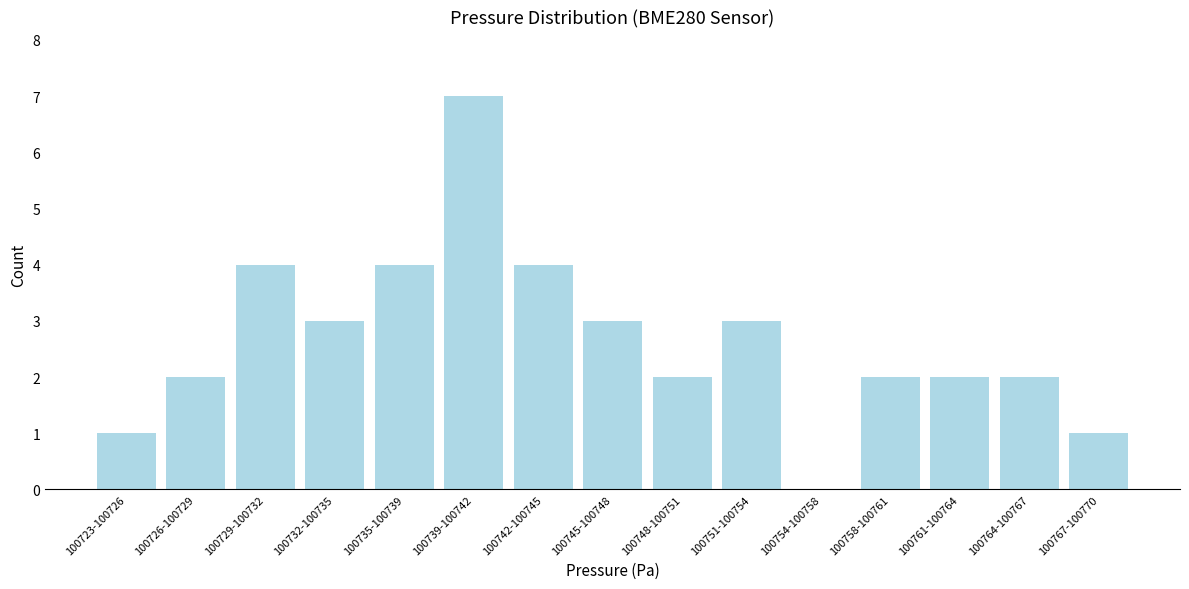

Reading left to right, transcribe all the data shown in this chart.

100723-100726=1	100726-100729=2	100729-100732=4	100732-100735=3	100735-100739=4	100739-100742=7	100742-100745=4	100745-100748=3	100748-100751=2	100751-100754=3	100754-100758=0	100758-100761=2	100761-100764=2	100764-100767=2	100767-100770=1